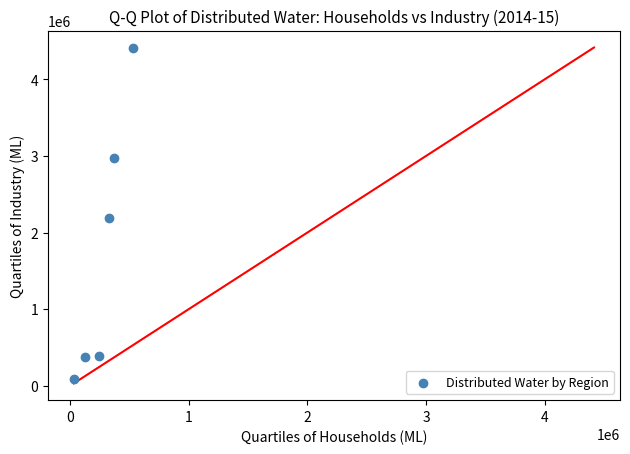

What Y value in the scatter plot is closest to 2255170?

2184157.3